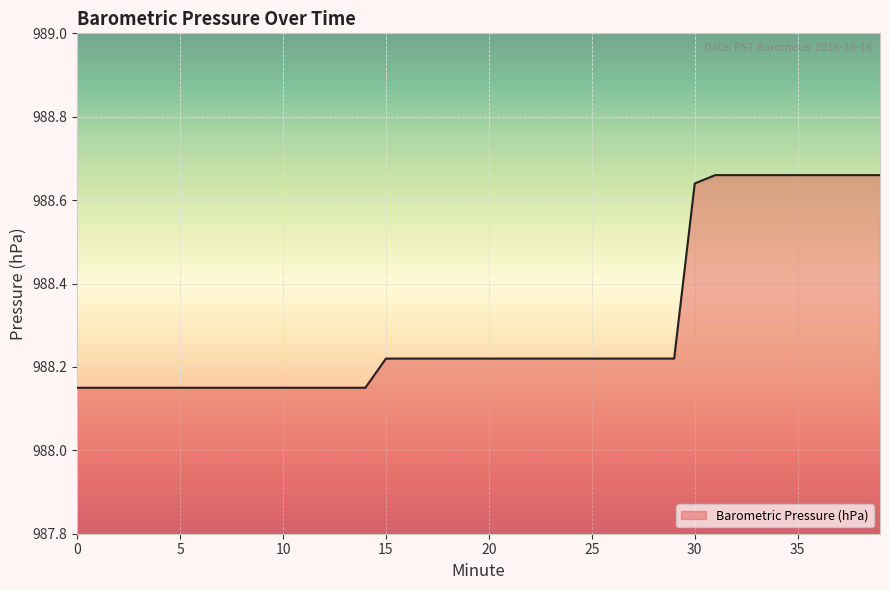

What is the difference between the maximum and minimum values?

0.5